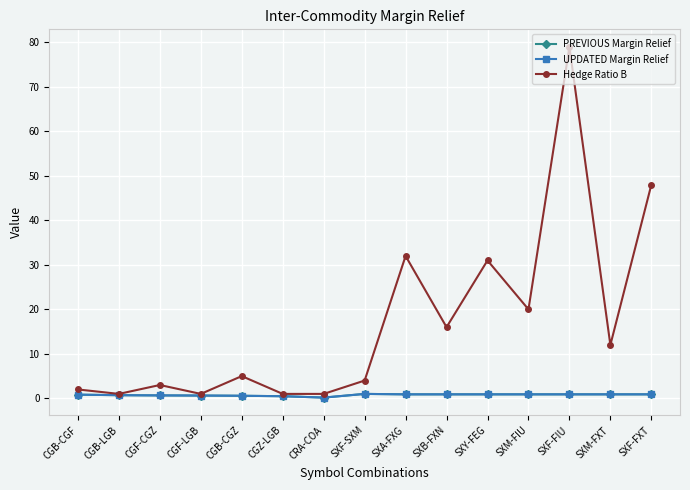

What is the total value across all series at CGB-LGB?

2.4